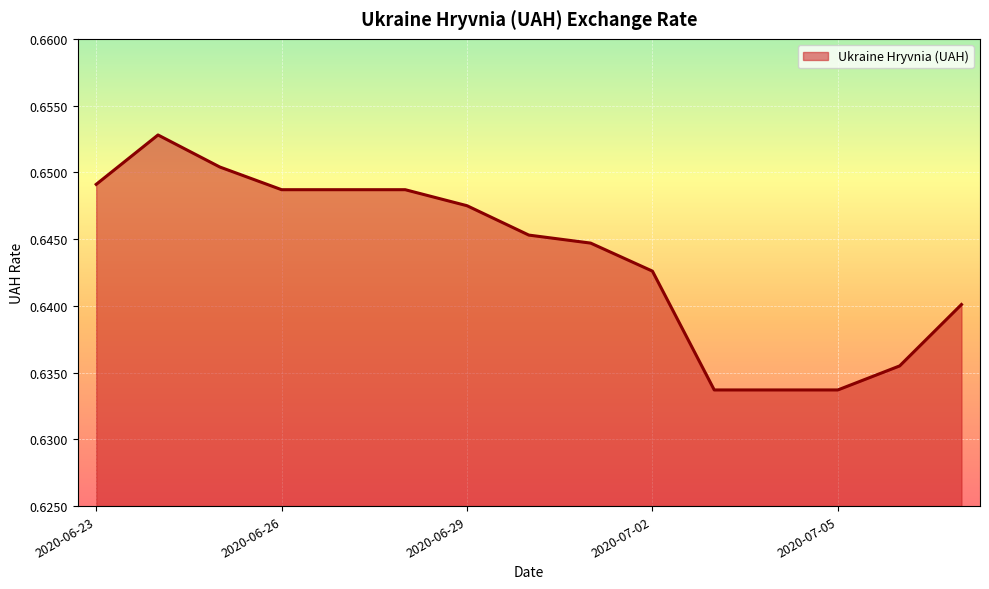

At which category does the chart reach its minimum across all series?

2020-07-03